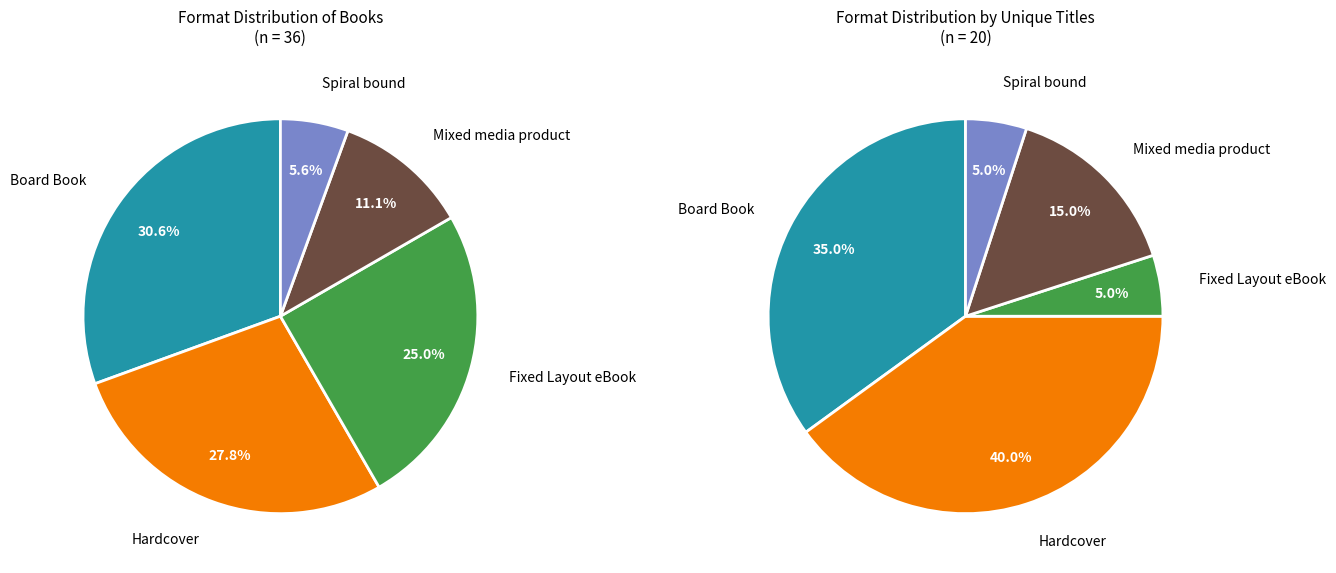

Is Spiral bound the majority of the pie?

No